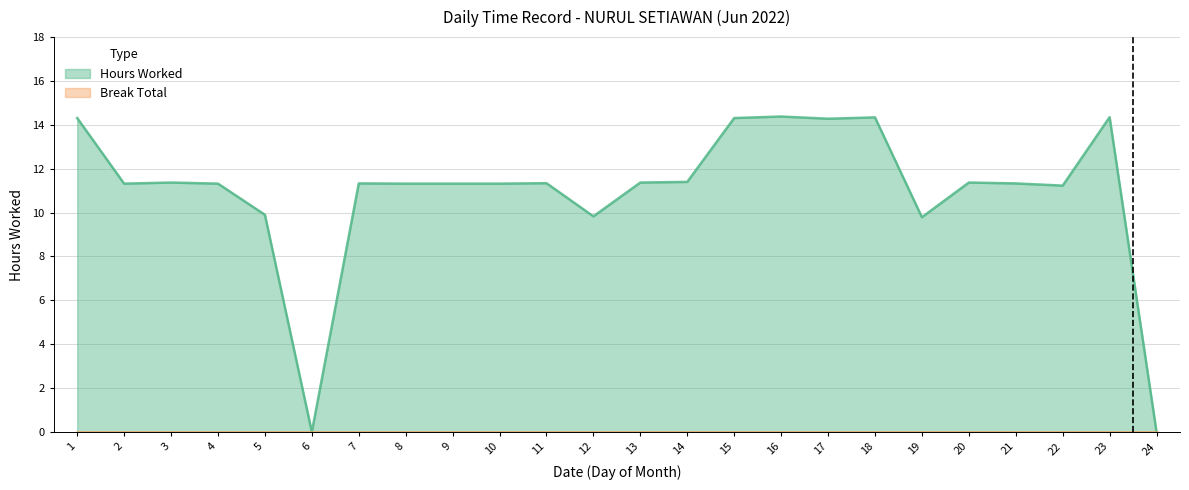

Where is the first local maximum?

3